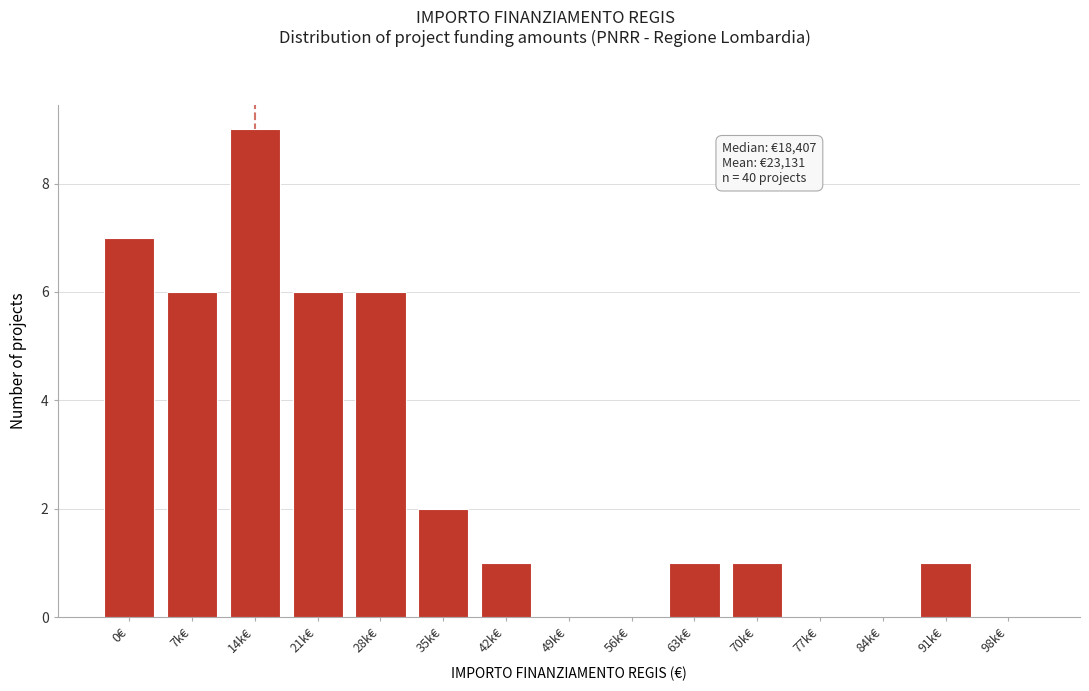

Reading left to right, list all the values displayed in this chart.

0€=7	7k€=6	14k€=9	21k€=6	28k€=6	35k€=2	42k€=1	49k€=0	56k€=0	63k€=1	70k€=1	77k€=0	84k€=0	91k€=1	98k€=0